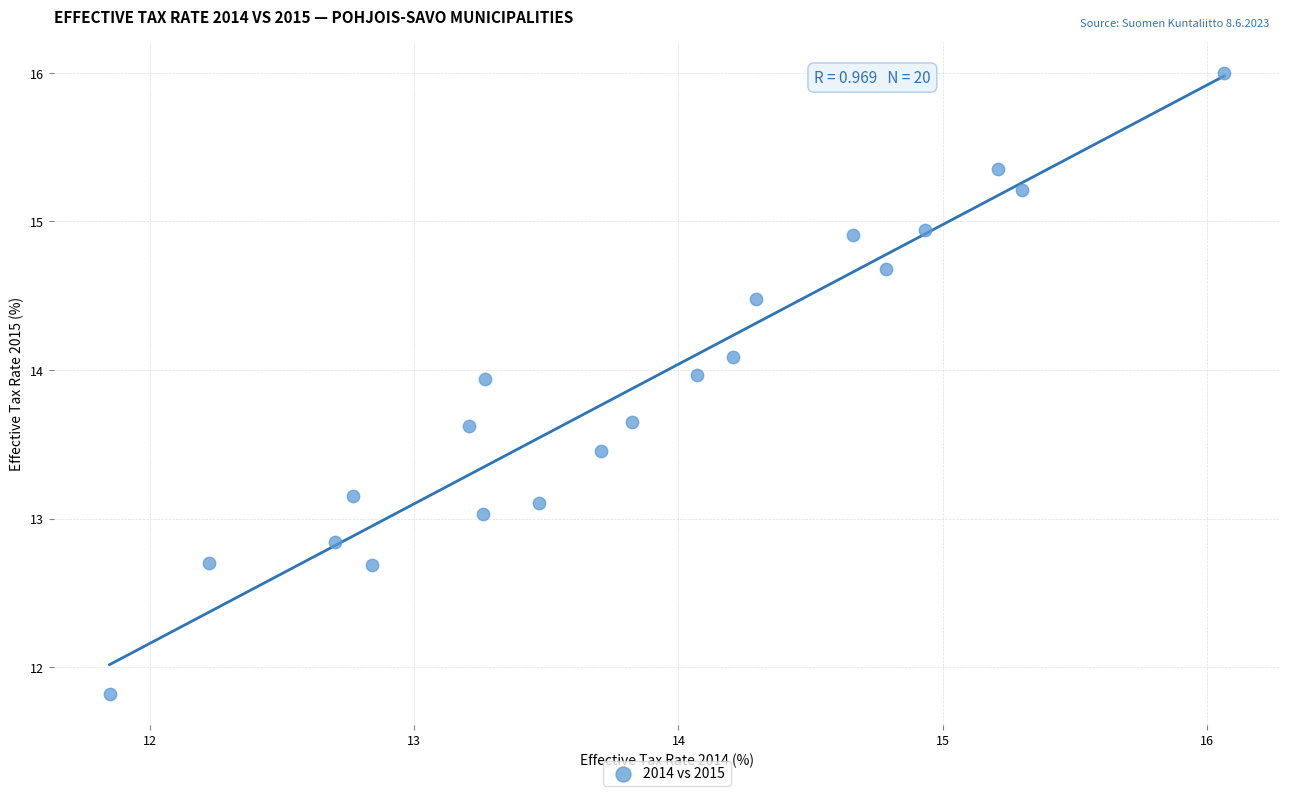

What is the range of X values (max minus min)?

4.2